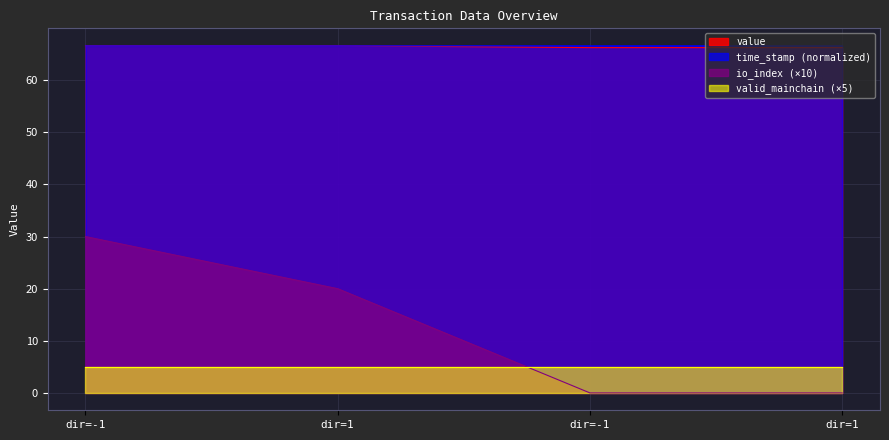

What is the label of the 2nd point from the left?

dir=1